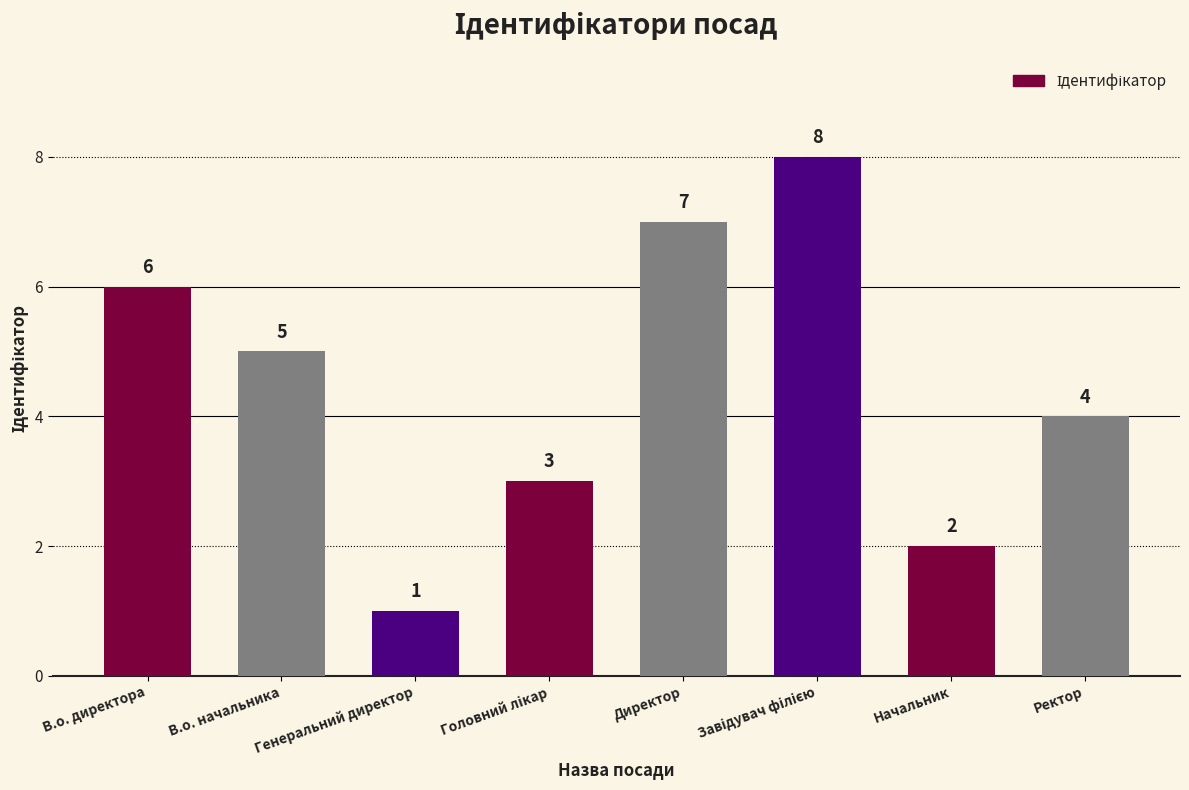

Approximately how many times larger is the value at Начальник compared to В.о. начальника?

0.4